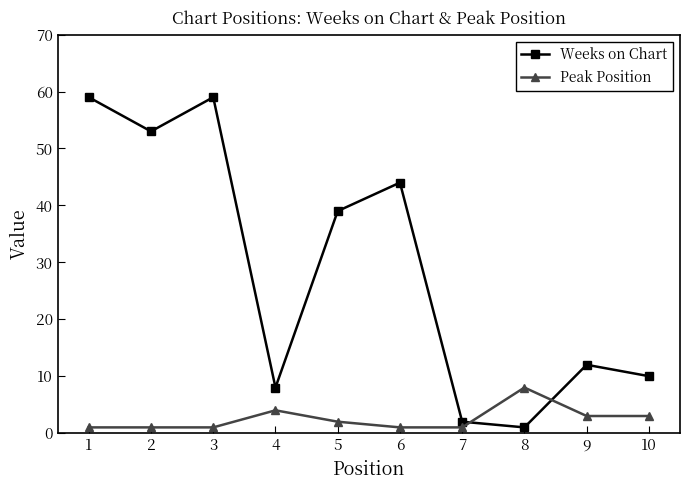

Reading left to right, transcribe all the data shown in this chart.

Weeks on Chart: 59	53	59	8	39	44	2	1	12	10
Peak Position: 1	1	1	4	2	1	1	8	3	3